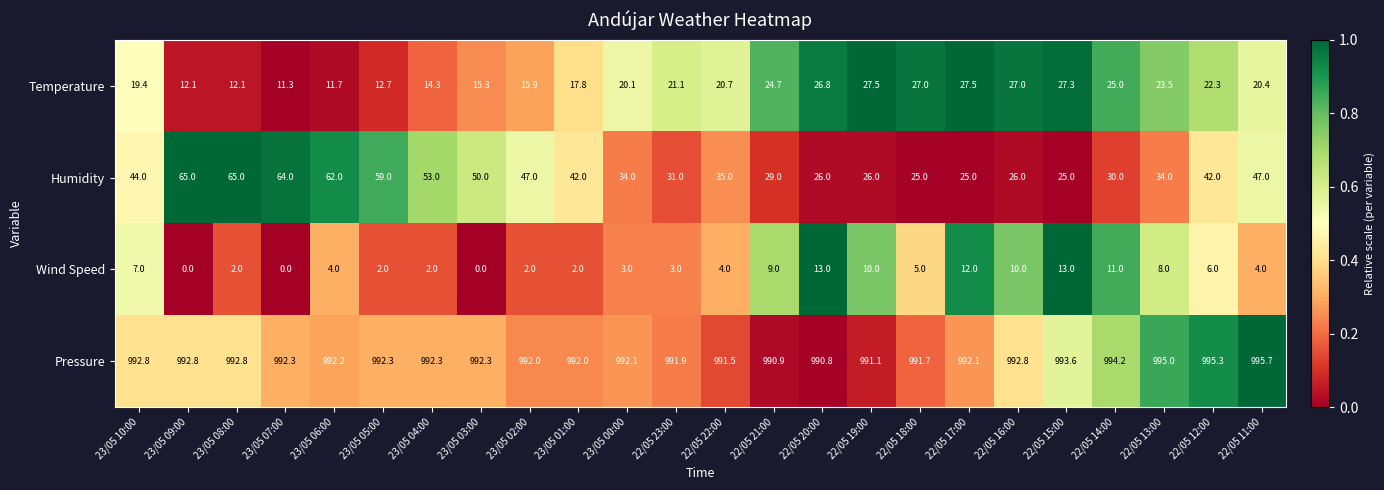

Which series has the largest total across all categories?

Pressure